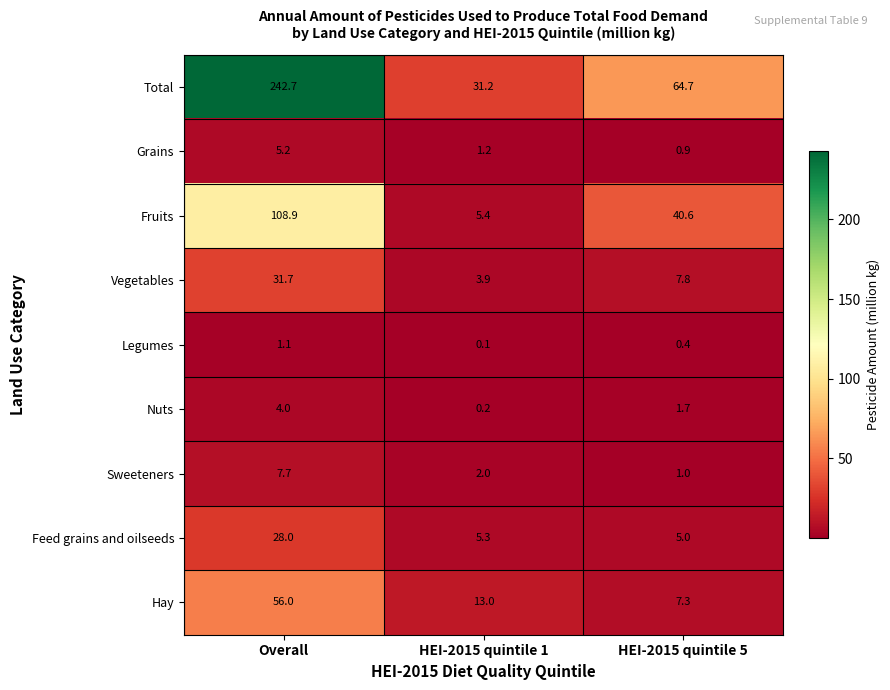

At HEI-2015 quintile 1, list the series in order from smallest to largest.

Legumes, Nuts, Grains, Sweeteners, Vegetables, Feed grains and oilseeds, Fruits, Hay, Total